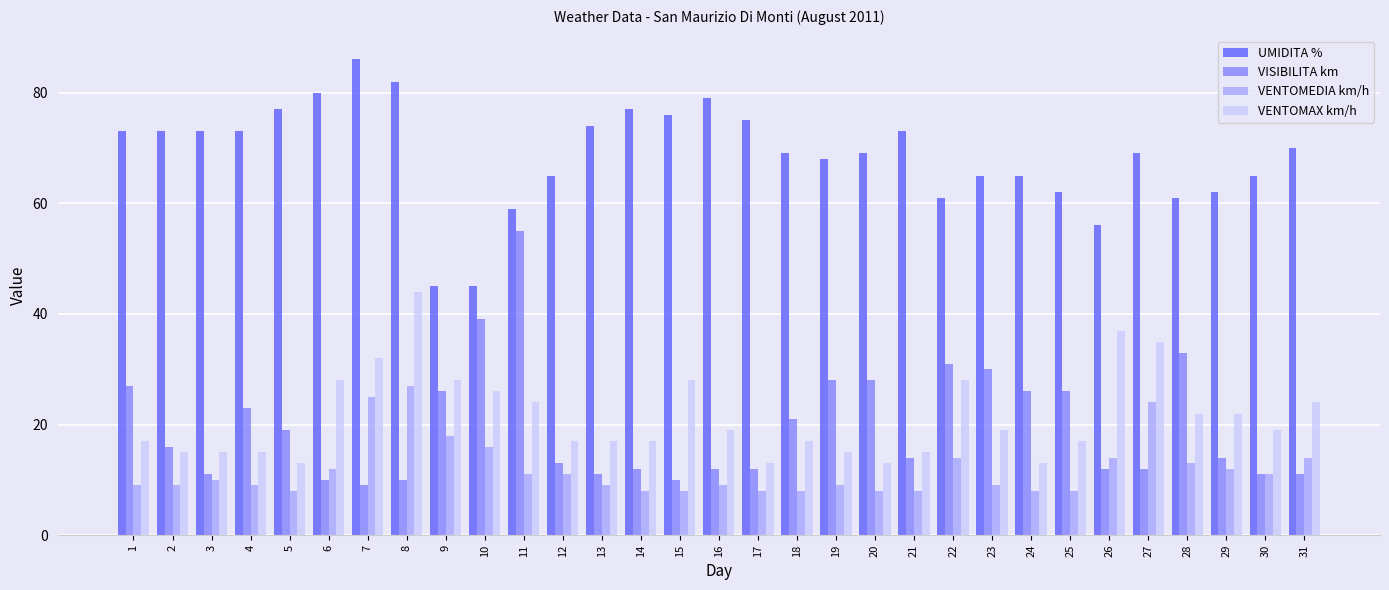

The value of VISIBILITA km at 21 is 7. True or false?

False